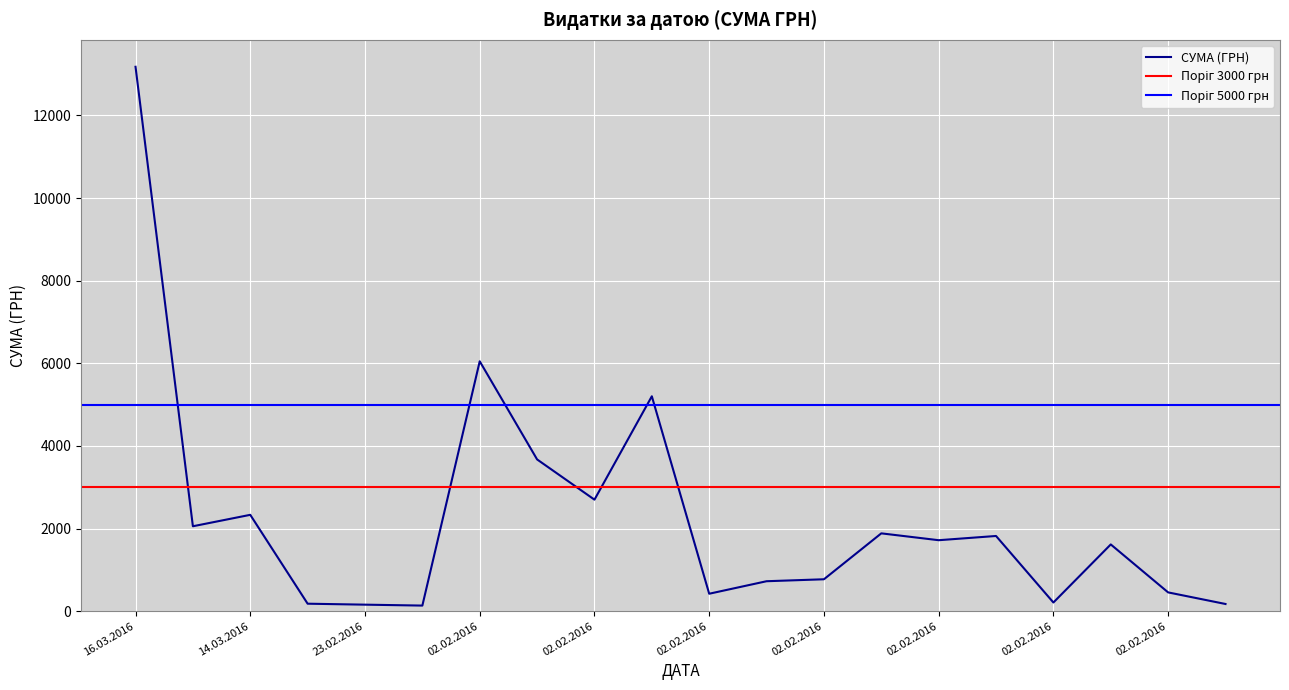

Is this an area chart (filled region under the line)?

No